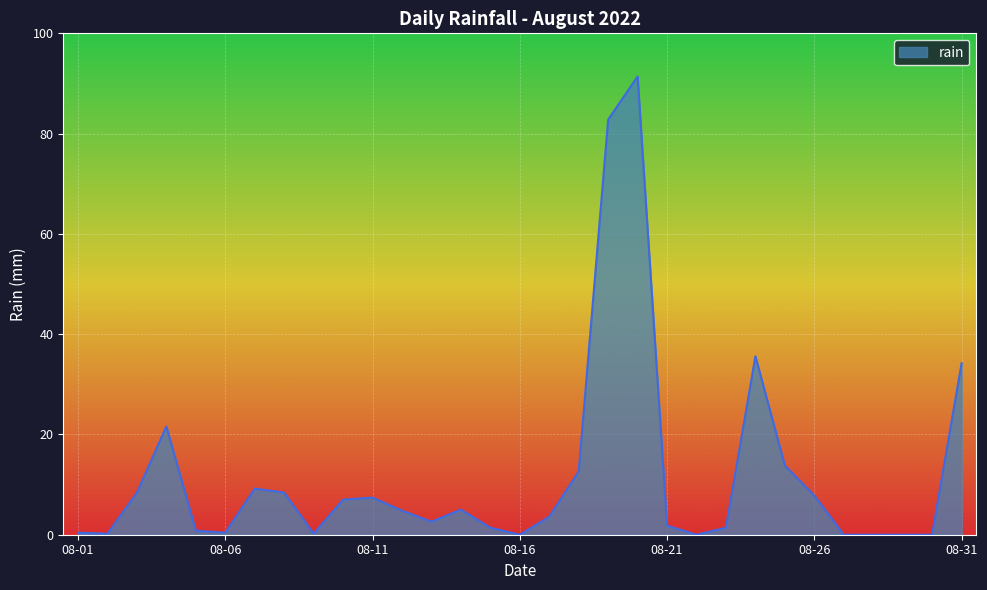

What is the difference between the maximum and minimum values?

91.4